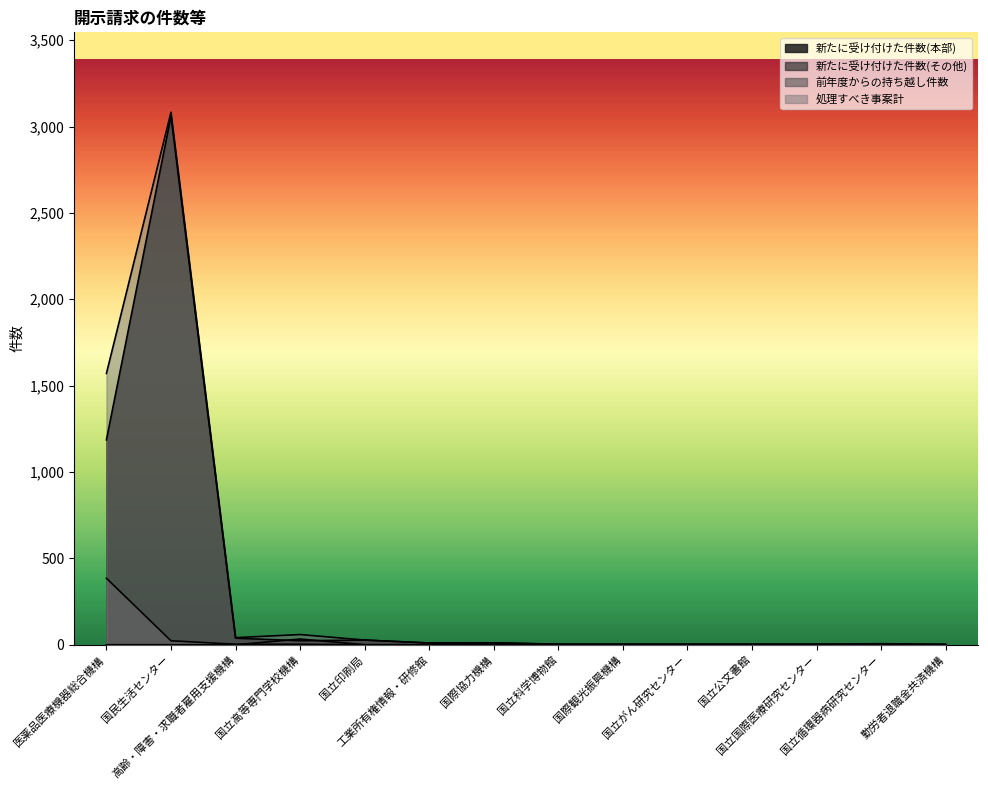

Is it true that 前年度からの持ち越し件数 equals 2 at 高齢・障害・求職者雇用支援機構?

False